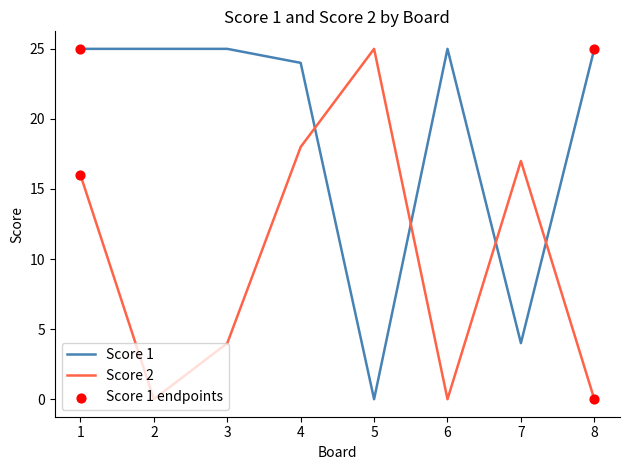

Which series has the largest total across all categories?

Score 1